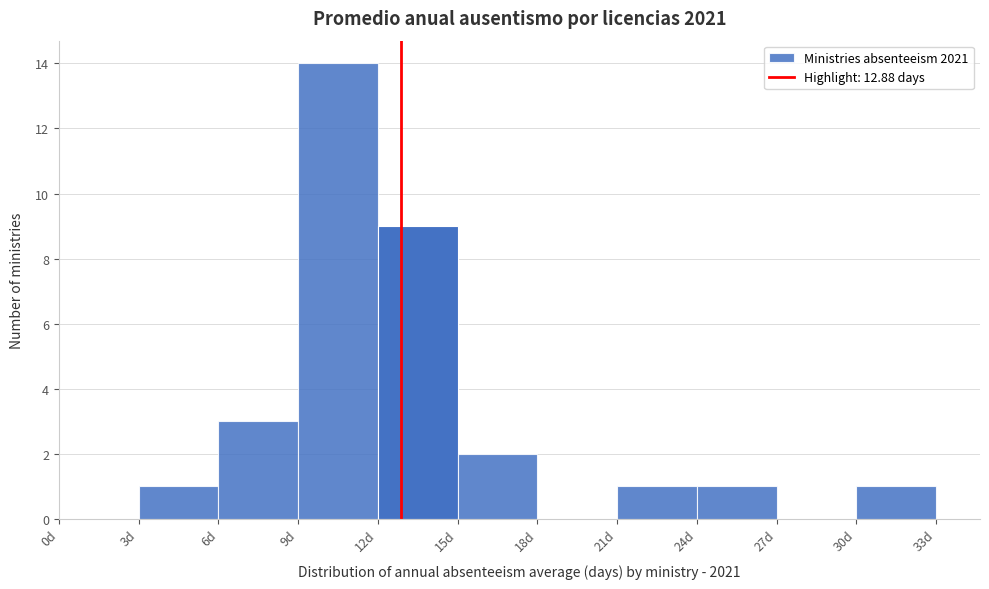

Reading left to right, list every bar in this chart as the range it spans on the x-axis followed by its height. The values are not printed on the chart, so give them approximately, as read against the axis.

0 to 3: 0
3 to 6: 1
6 to 9: 3
9 to 12: 14
12 to 15: 9
15 to 18: 2
18 to 21: 0
21 to 24: 1
24 to 27: 1
27 to 30: 0
30 to 33: 1